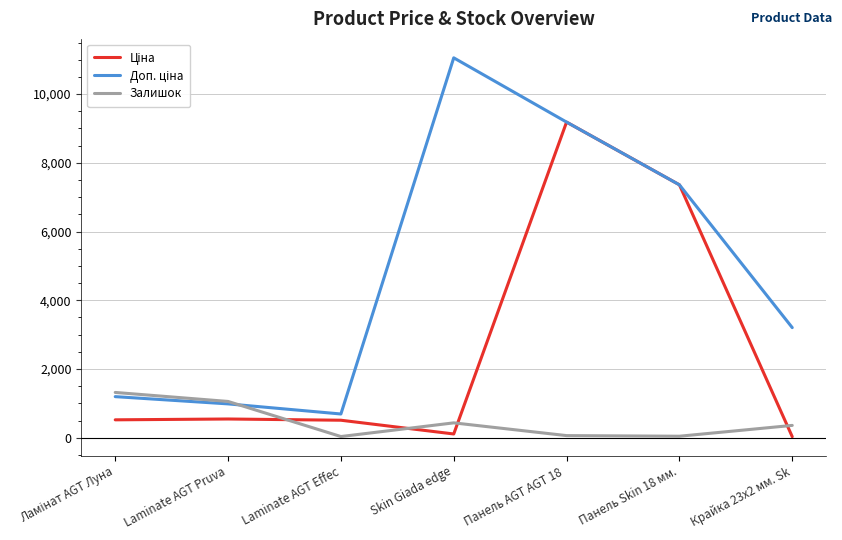

Which category has the highest value across all series?

Skin Giada edge